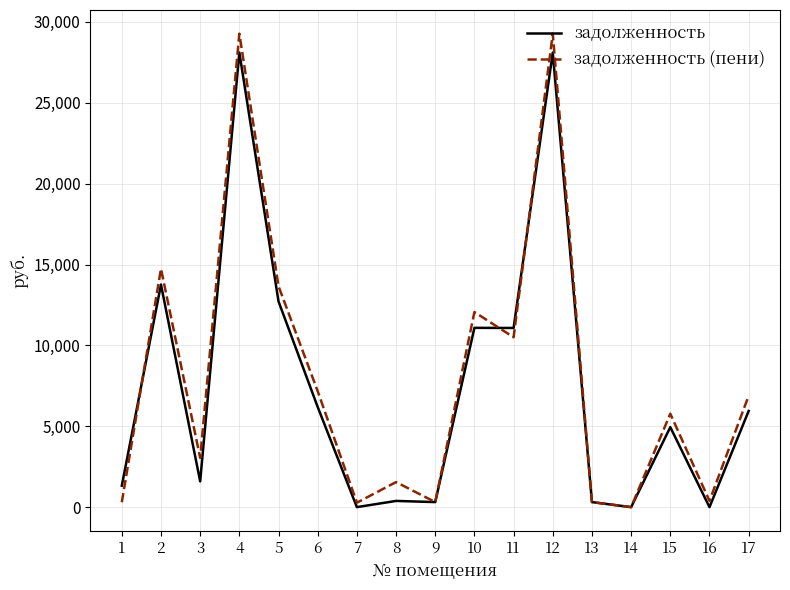

True or false: задолженность and задолженность (пени) cross at least once.

True